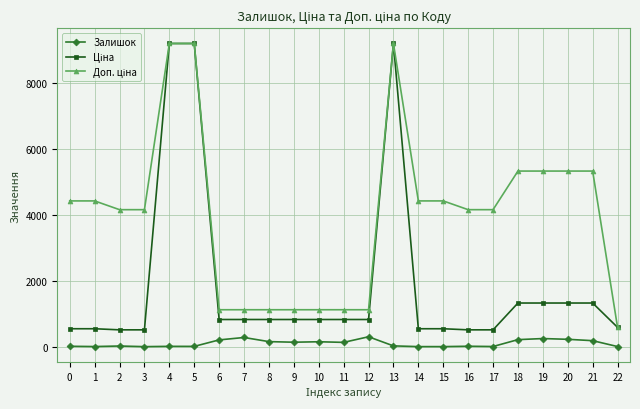

What is the greatest value displayed?

9185.9